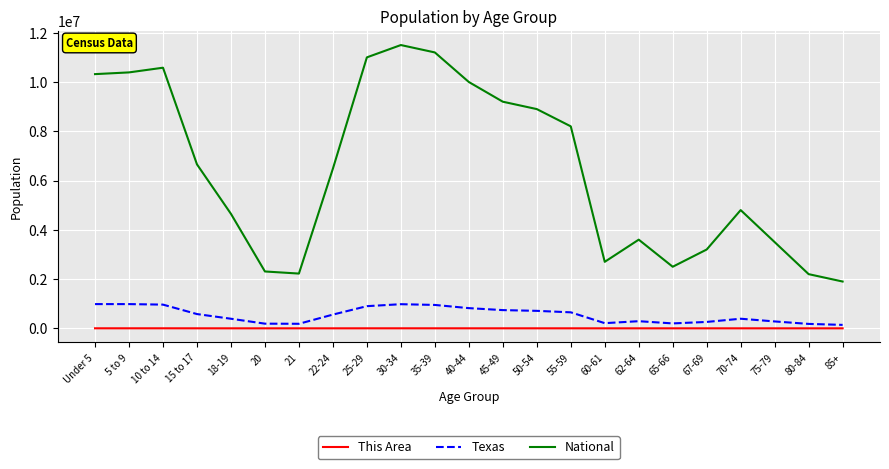

True or false: This Area and National cross at least once.

False